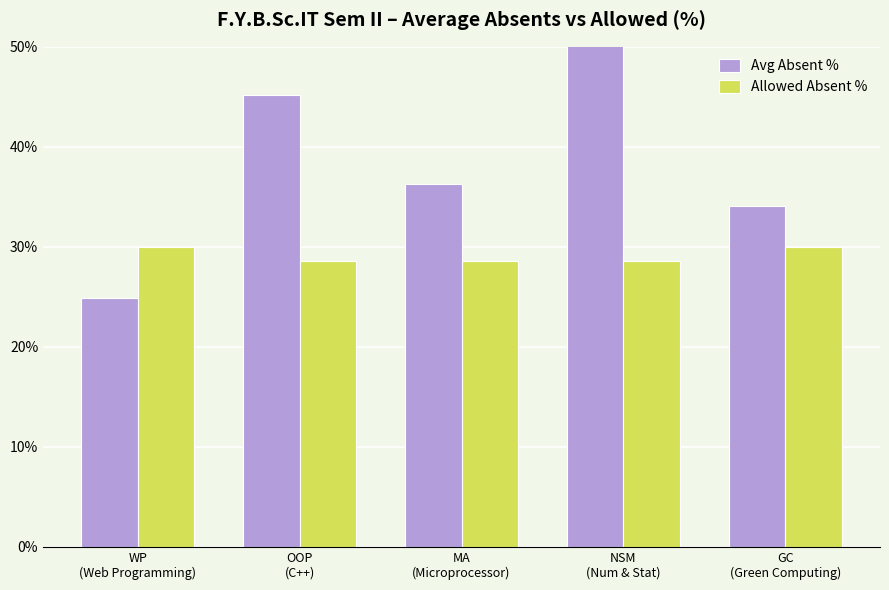

True or false: Allowed Absent % has a value of 42.0 at MA
(Microprocessor).

False